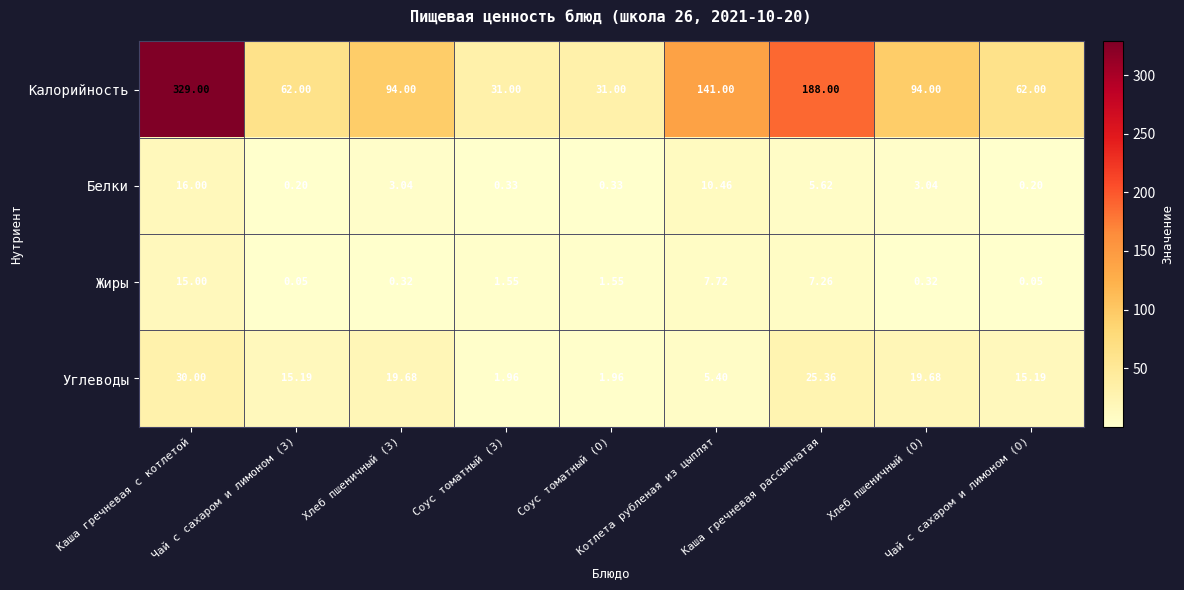

Which series has the largest total across all categories?

Калорийность